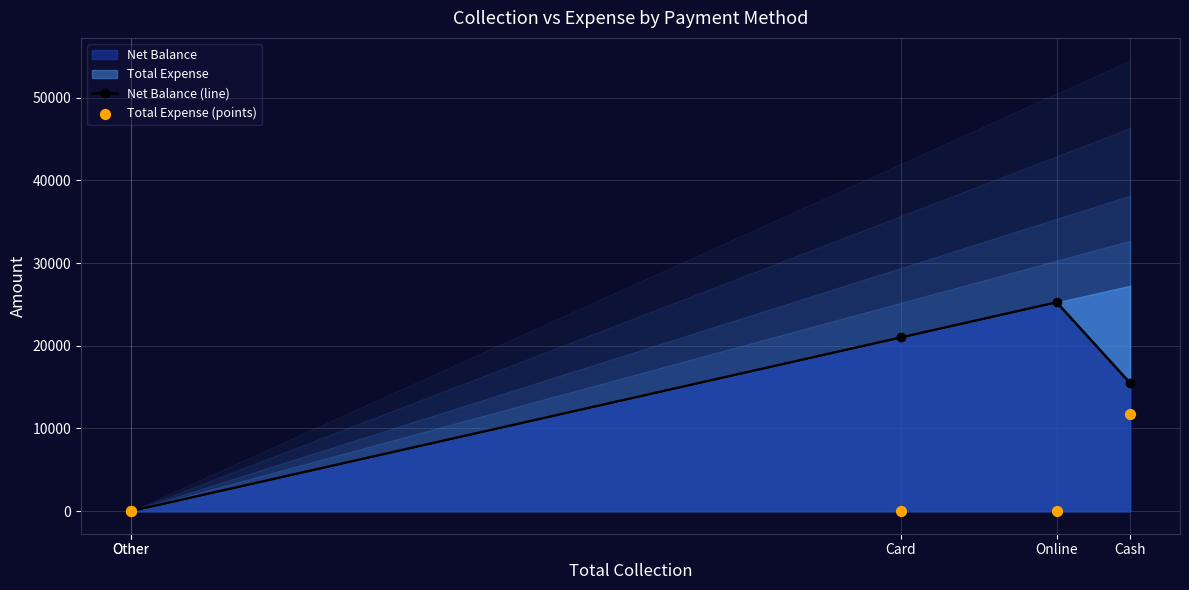

What is the total value across all series at Cash?

27250